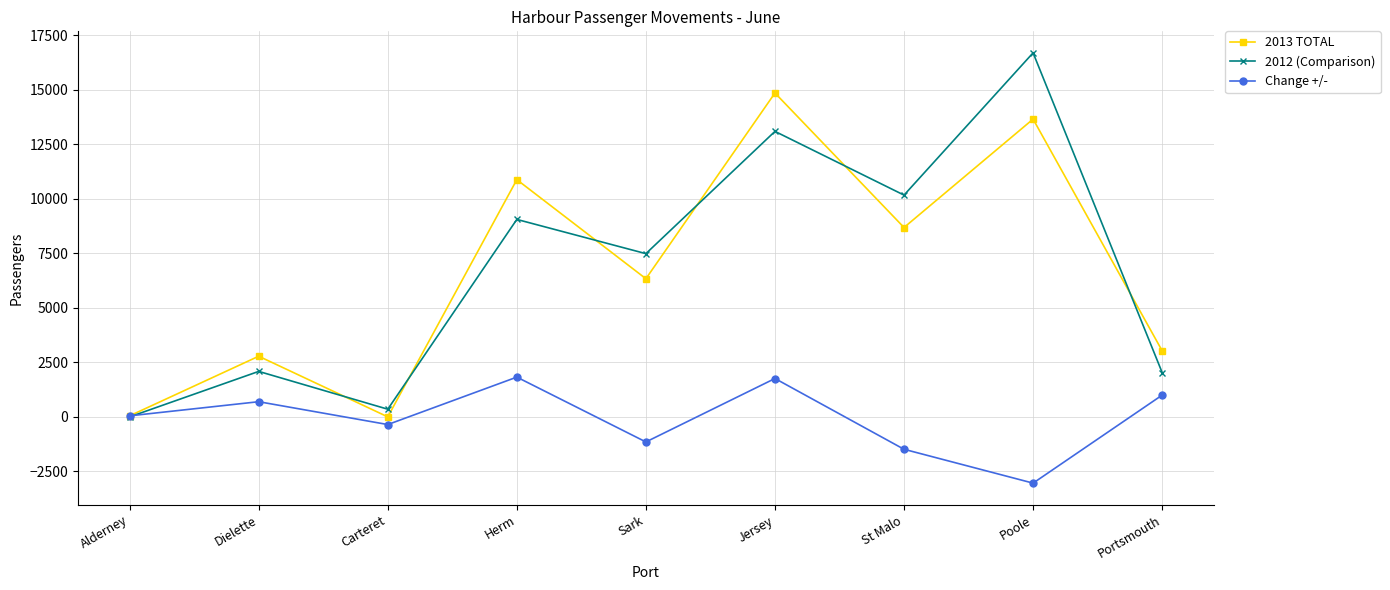

What is the total value across all series at Alderney?

96